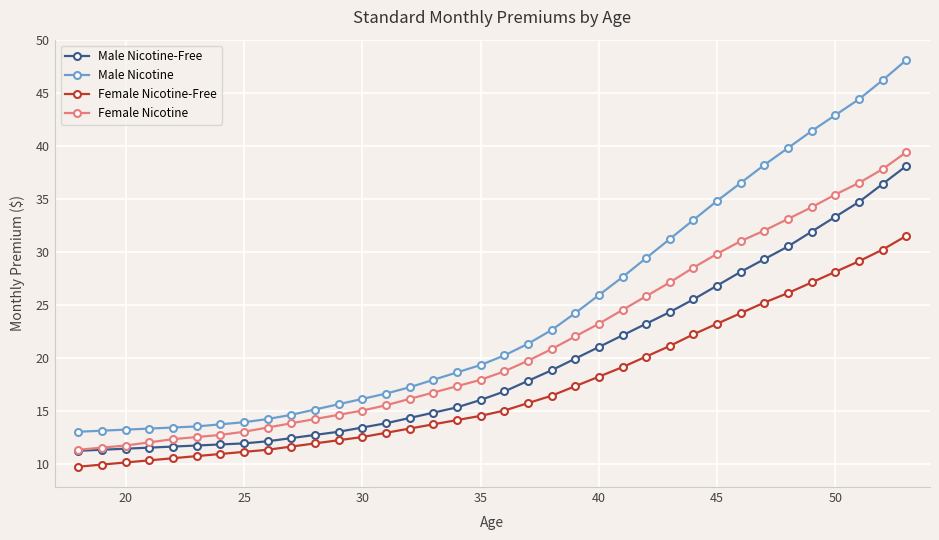

True or false: Female Nicotine-Free and Male Nicotine intersect in this chart.

False